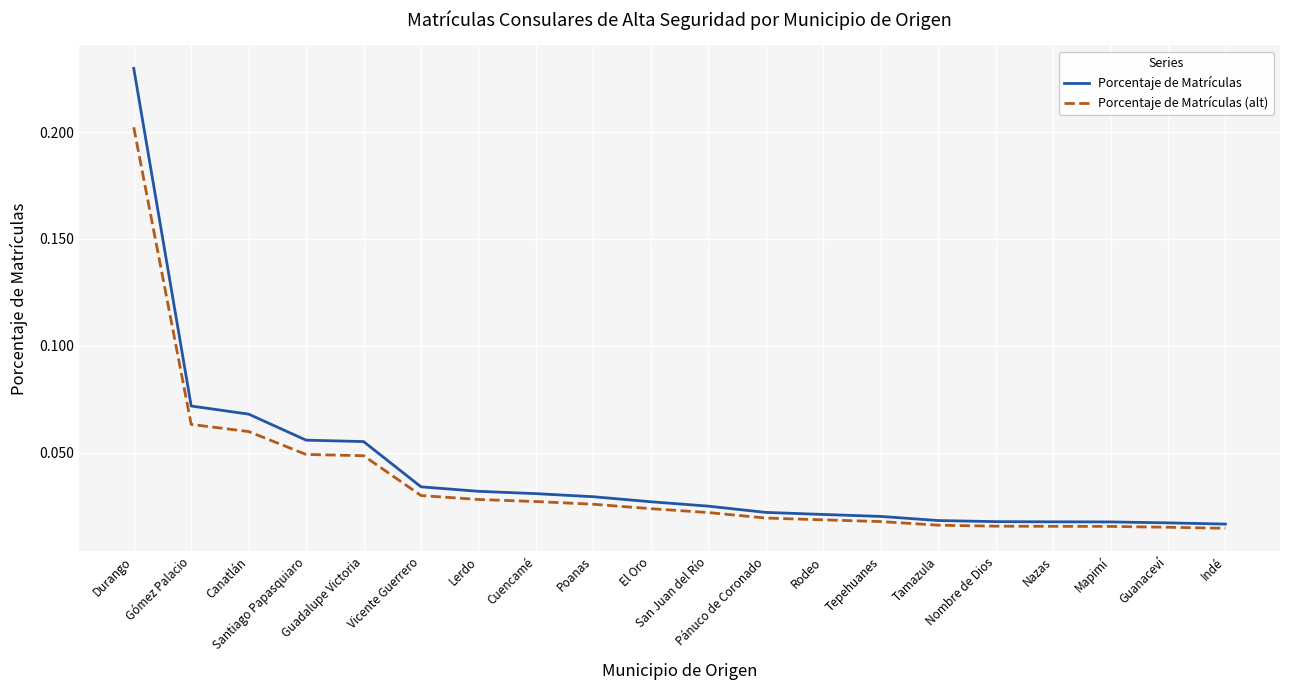

What position from the right is Tepehuanes?

7